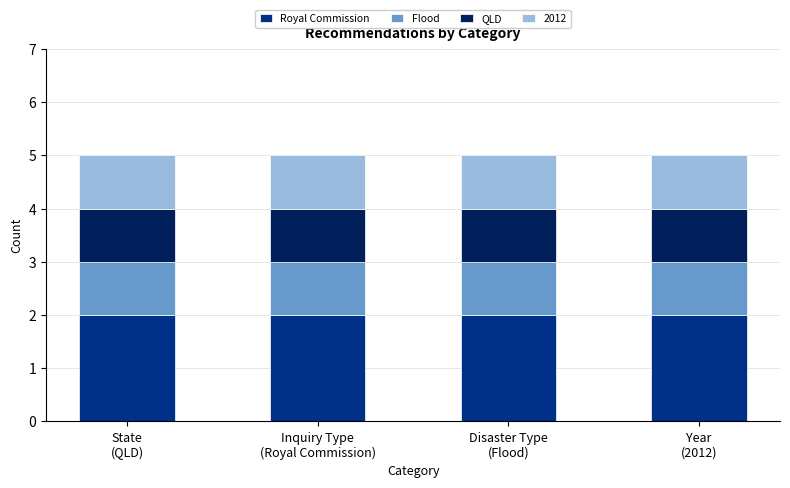

What are all the series names shown in the legend?

Royal Commission, Flood, QLD, 2012